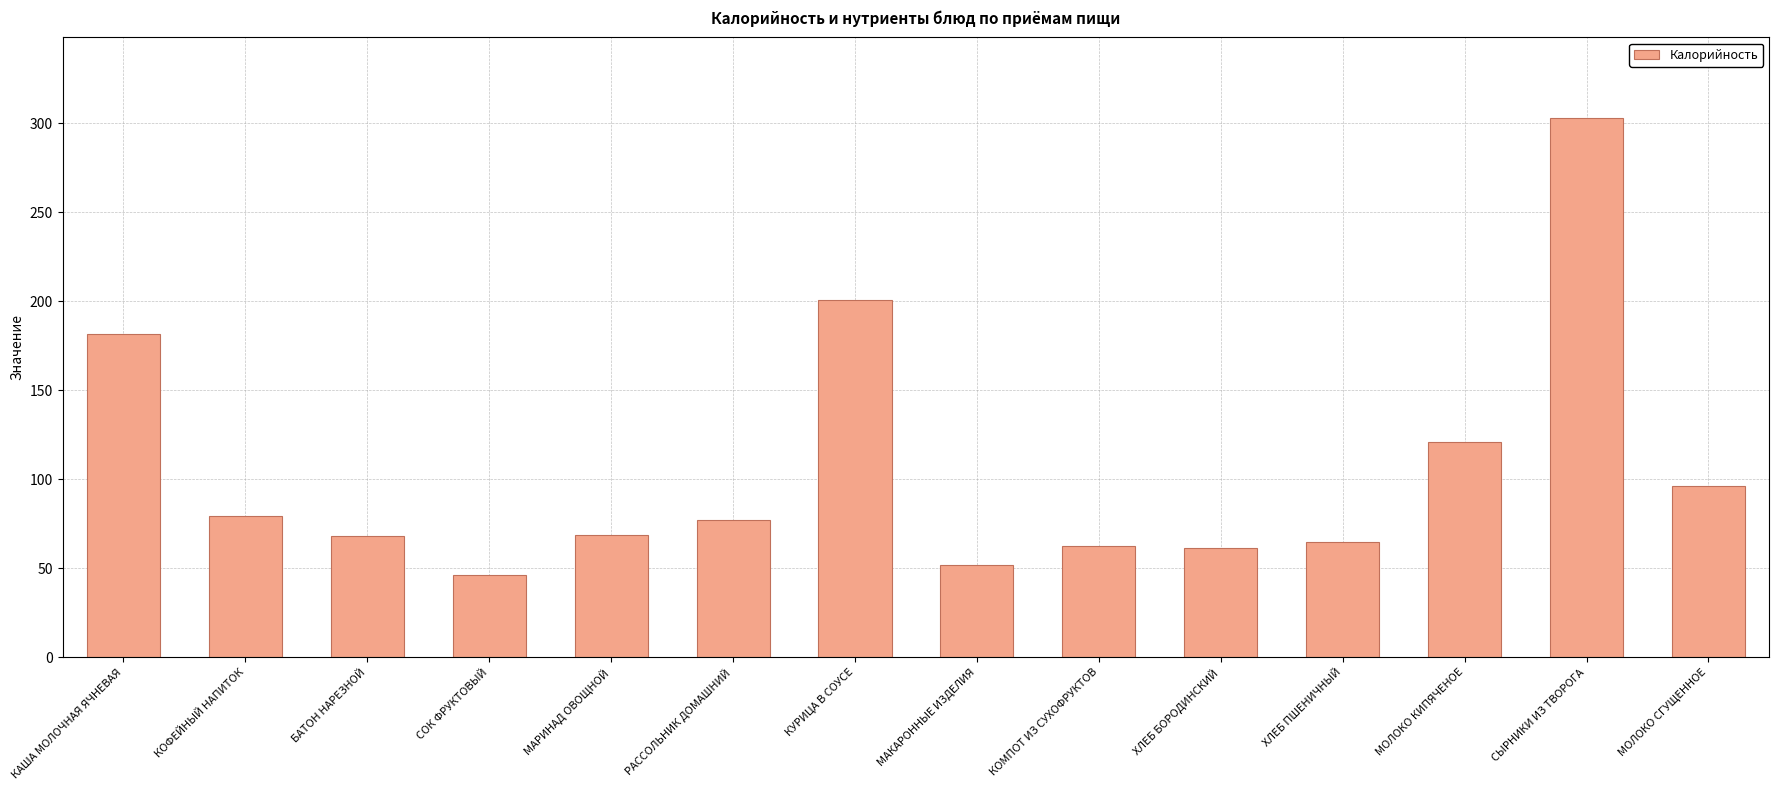

What is the average value?

105.9